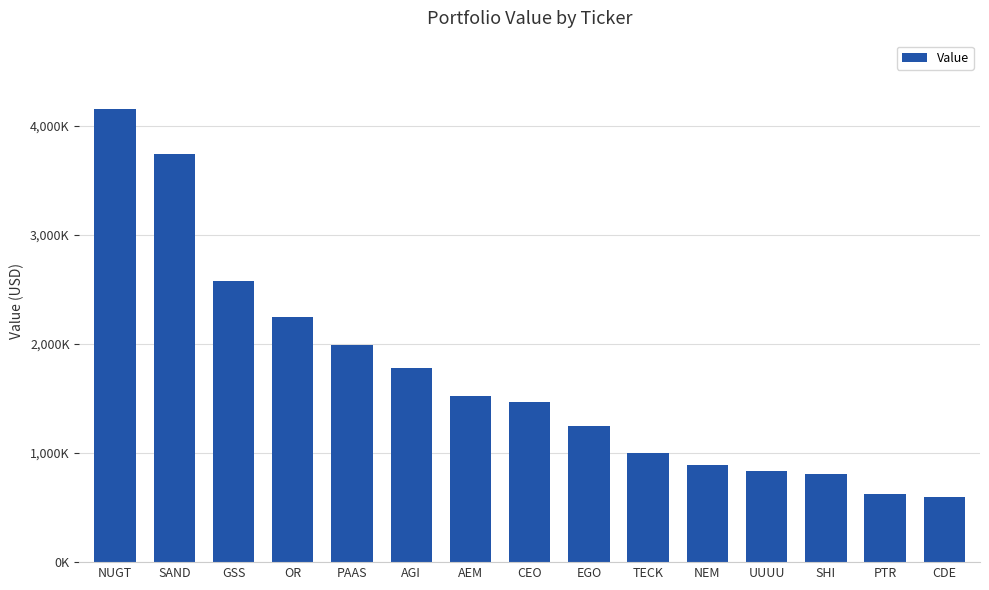

Reading right to left, what are all the values shown in this chart?

CDE=593000	PTR=622000	SHI=811000	UUUU=833000	NEM=894000	TECK=996000	EGO=1251000	CEO=1467000	AEM=1523000	AGI=1778000	PAAS=1988000	OR=2248000	GSS=2581000	SAND=3737000	NUGT=4156000